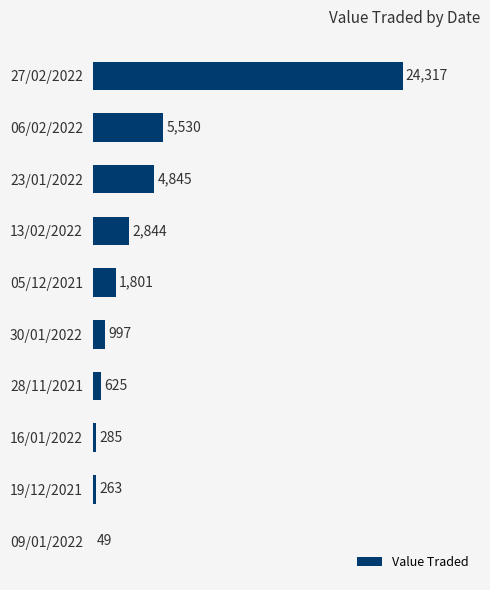

What is the average value?

4156